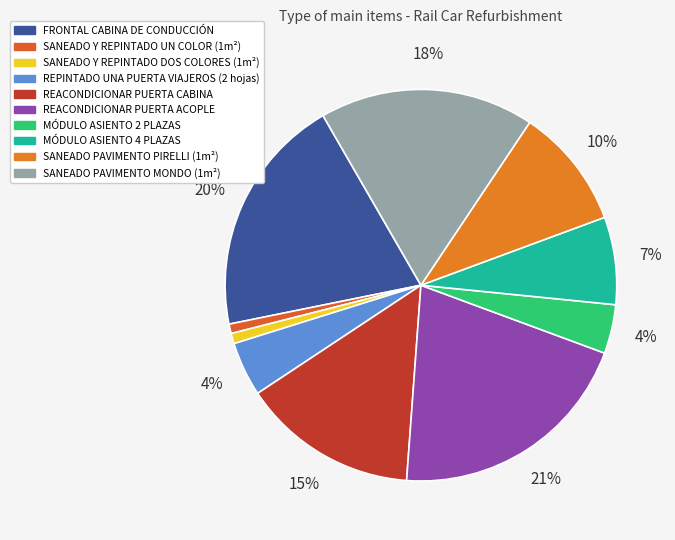

What percentage is the SANEADO Y REPINTADO DOS COLORES (1m²) slice, to the nearest percent?

1%